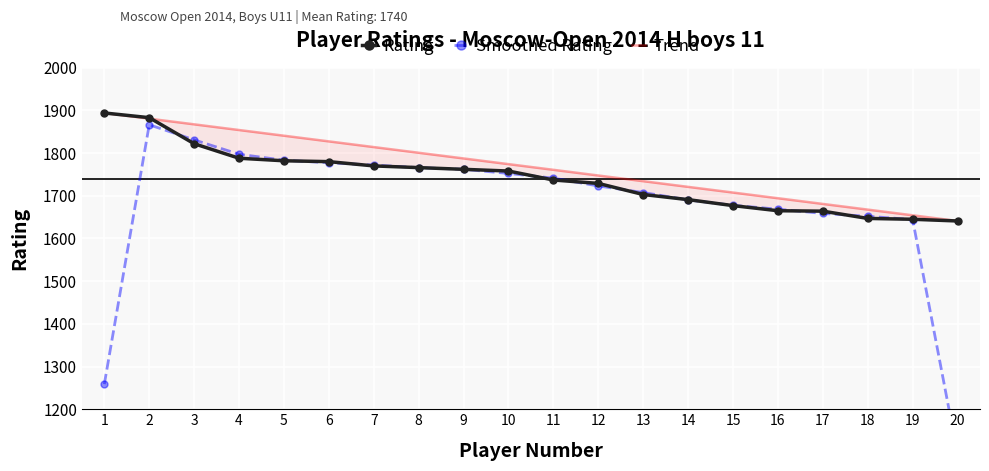

Which label corresponds to the smallest value in the chart?

20